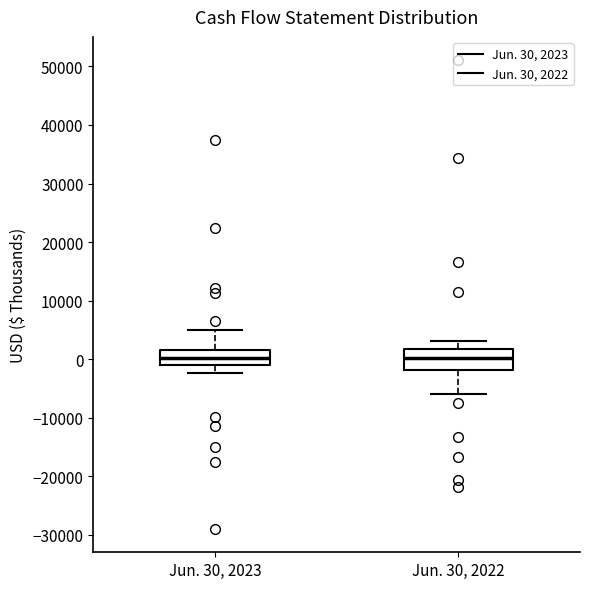

Reading left to right, read every box against the y-axis: the position of its median line, the range the box covers, and the ends of its whiskers. The values are not printed on the chart, so give them approximately, as read against the axis.

Jun. 30, 2023: median 0, box -1000 to 2000, whiskers -2000 to 5000
Jun. 30, 2022: median 0, box -2000 to 2000, whiskers -6000 to 3000